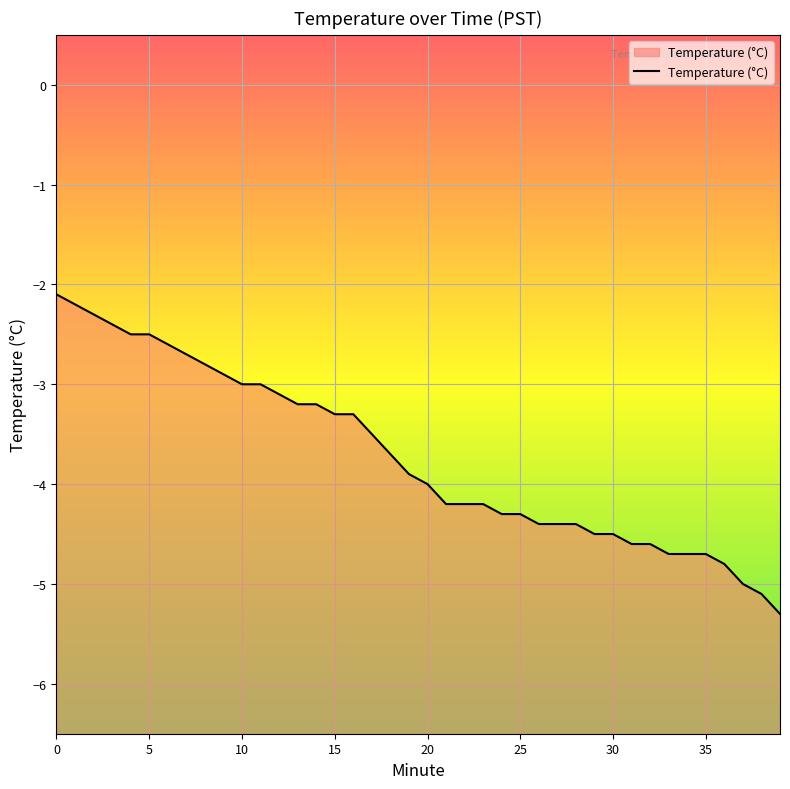

What is the average value?

-3.7